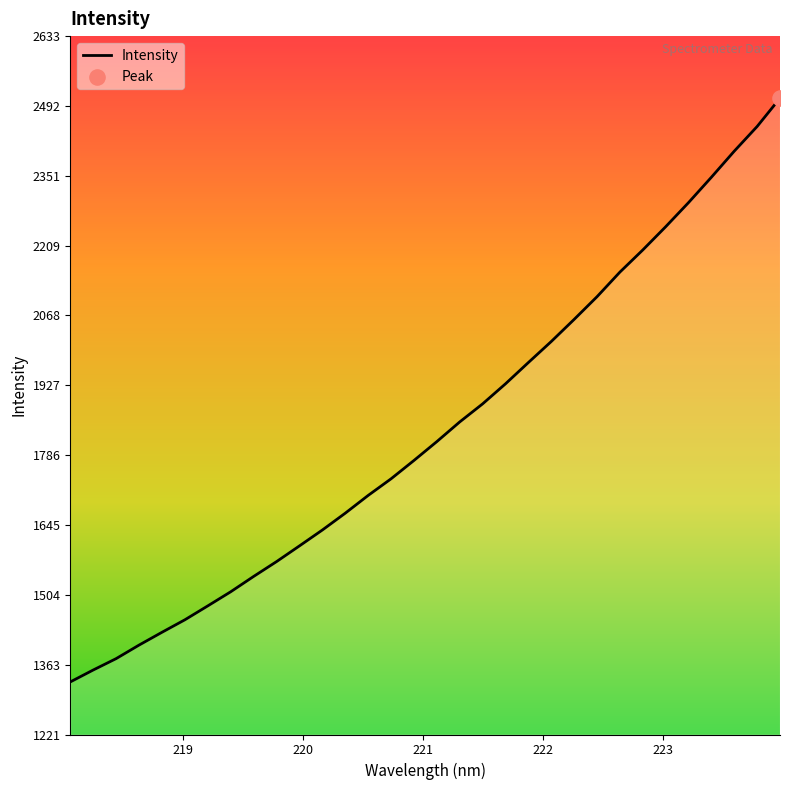

What is the smallest value displayed?

1327.7